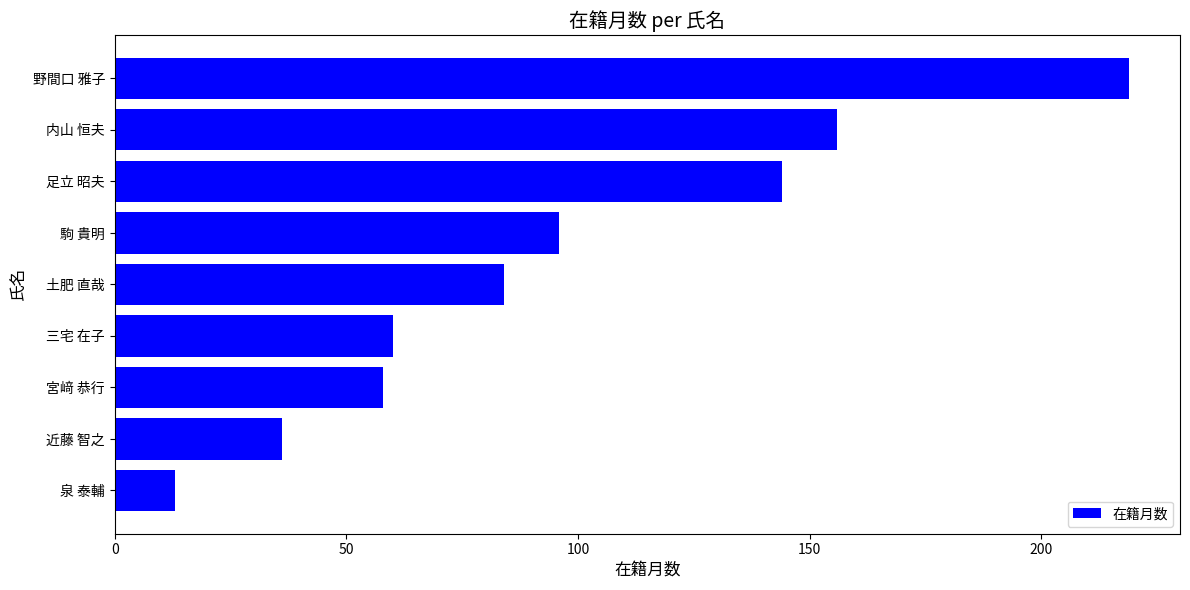

What is the change in value from 足立 昭夫 to 宮﨑 恭行?

-86